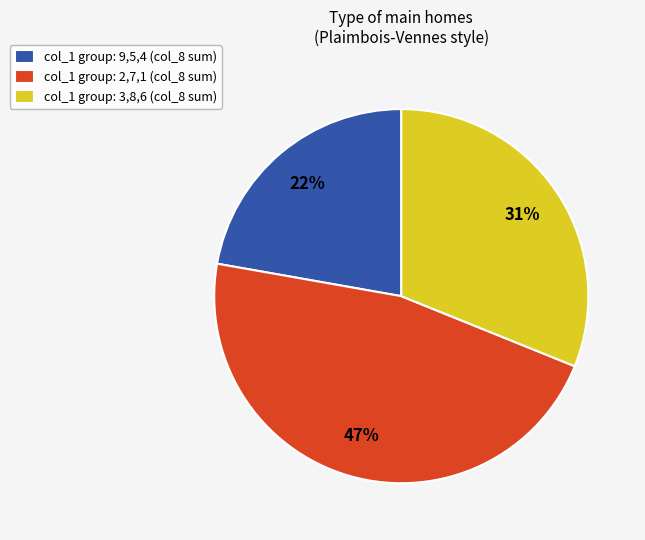

To the nearest percent, what is the difference between the col_1 group: 3,8,6 (col_8 sum) and col_1 group: 2,7,1 (col_8 sum) slice percentages?

16%